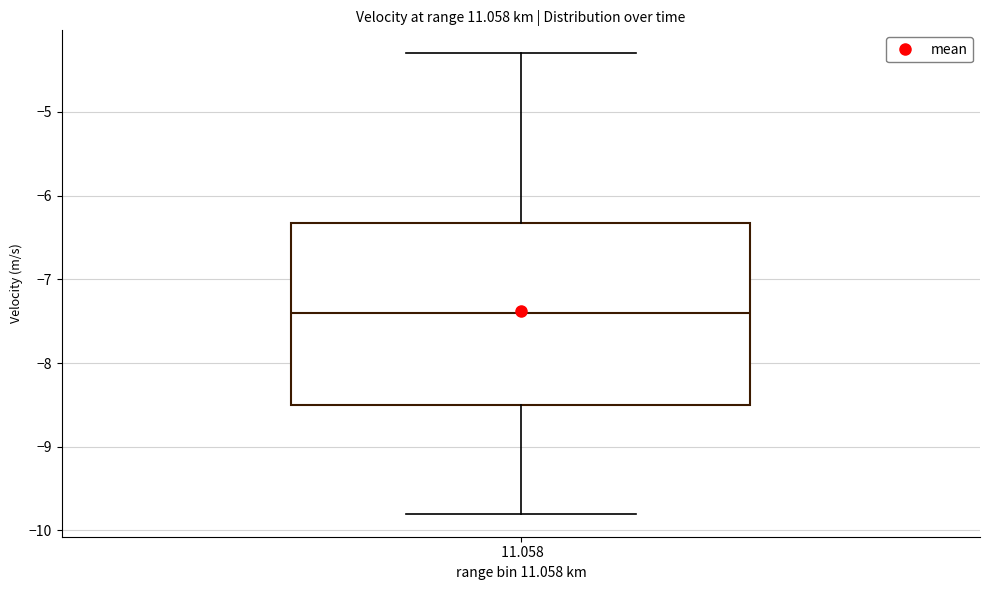

Where is the lower edge of the box at x = 11.058 on the y-axis? The values are not printed on the chart, so give them approximately, as read against the axis.

-8.5